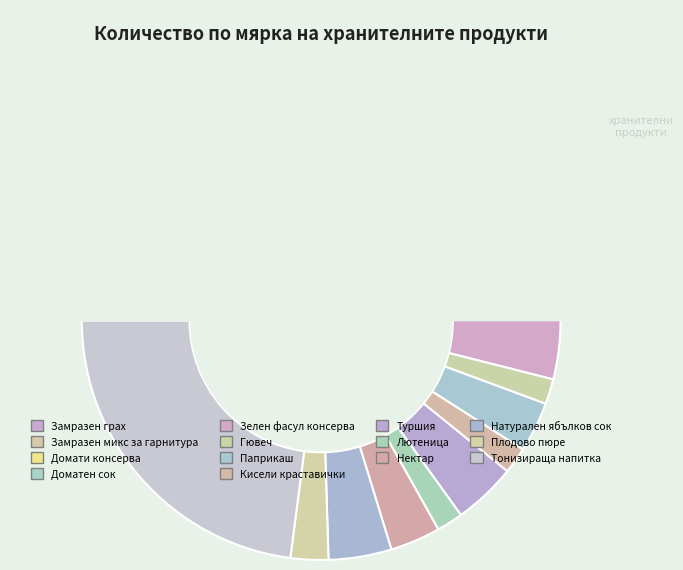

How many segments does this pie chart have?

14